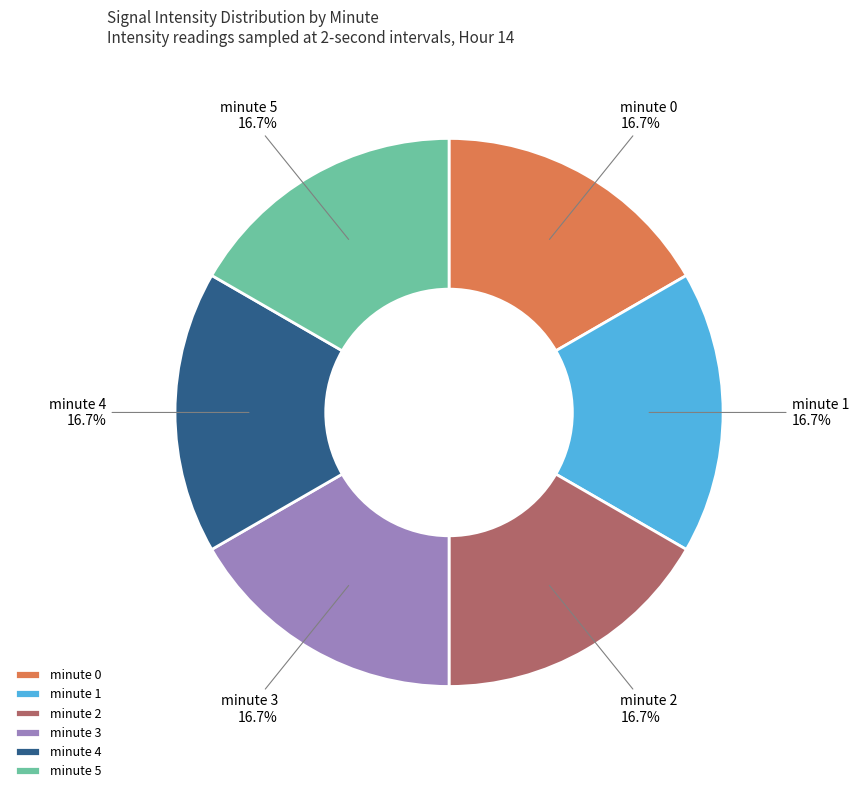

How many slices are in this pie chart?

6